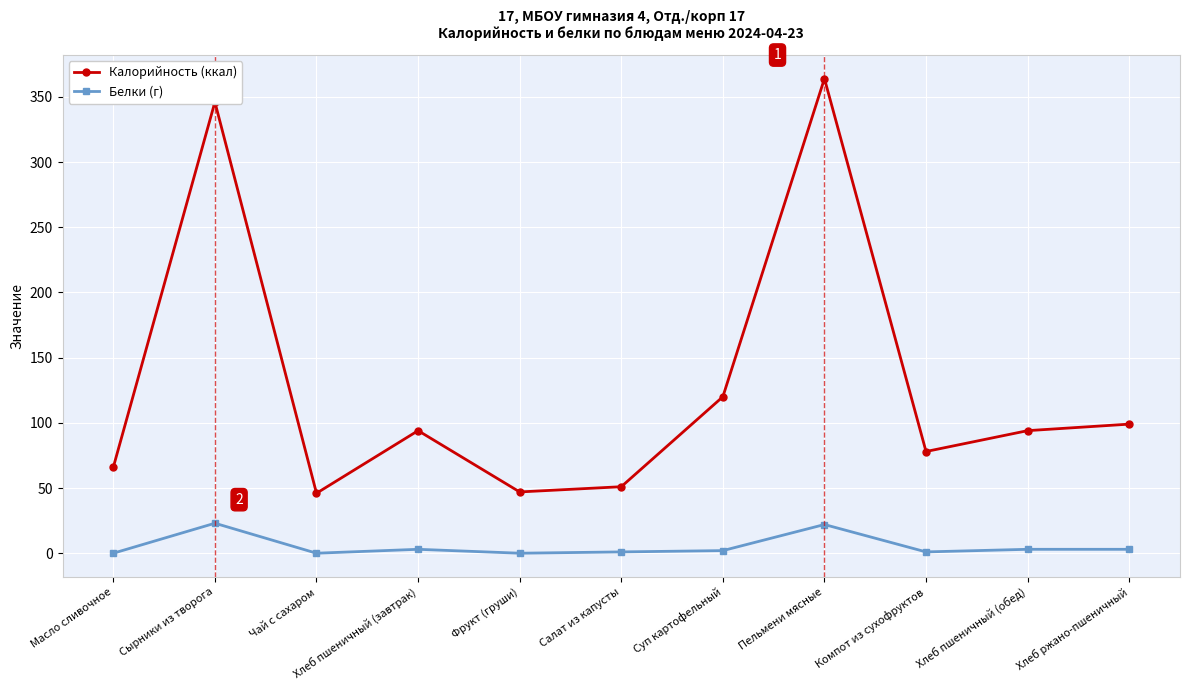

Rank the series by their maximum value, from lowest to highest.

Белки (г), Калорийность (ккал)